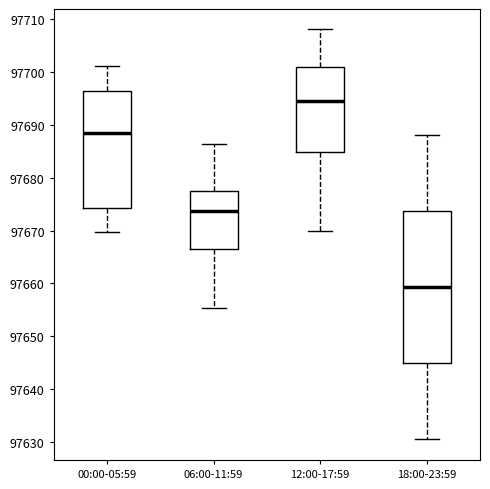

Reading left to right, read every box against the y-axis: the position of its median line, the range the box covers, and the ends of its whiskers. The values are not printed on the chart, so give them approximately, as read against the axis.

00:00-05:59: median 97689, box 97674 to 97696, whiskers 97670 to 97701
06:00-11:59: median 97674, box 97666 to 97677, whiskers 97655 to 97686
12:00-17:59: median 97695, box 97685 to 97701, whiskers 97670 to 97708
18:00-23:59: median 97659, box 97645 to 97674, whiskers 97631 to 97688